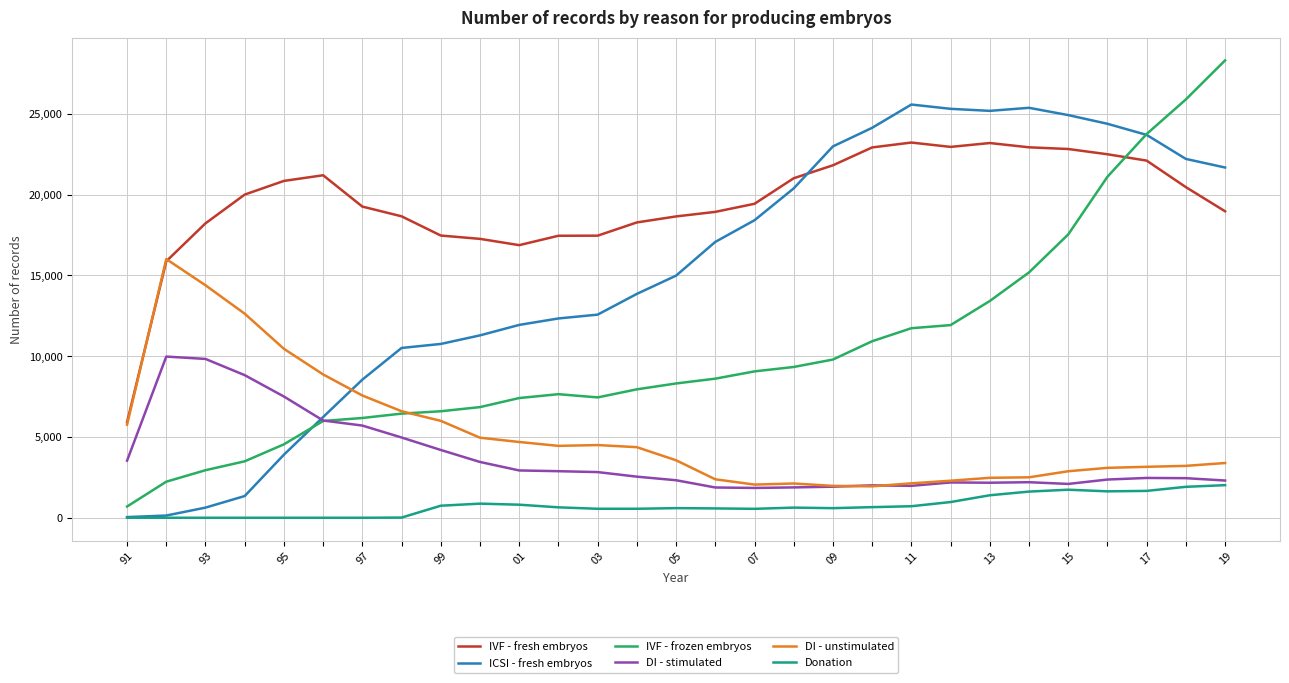

Which series has the widest spread of values?

IVF - frozen embryos